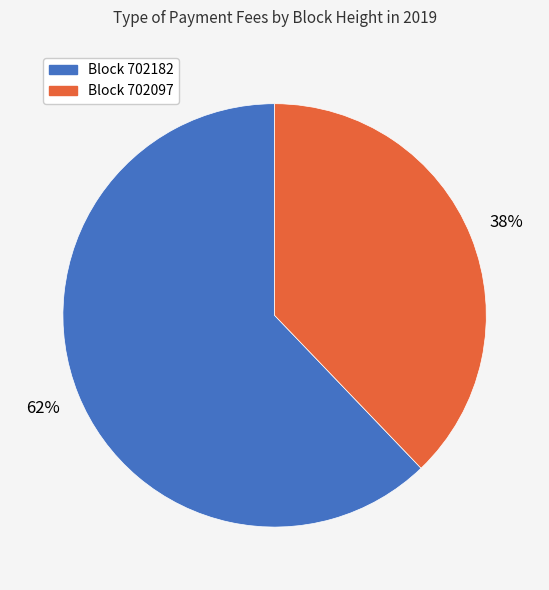

What is the smallest slice in the pie chart?

Block 702097